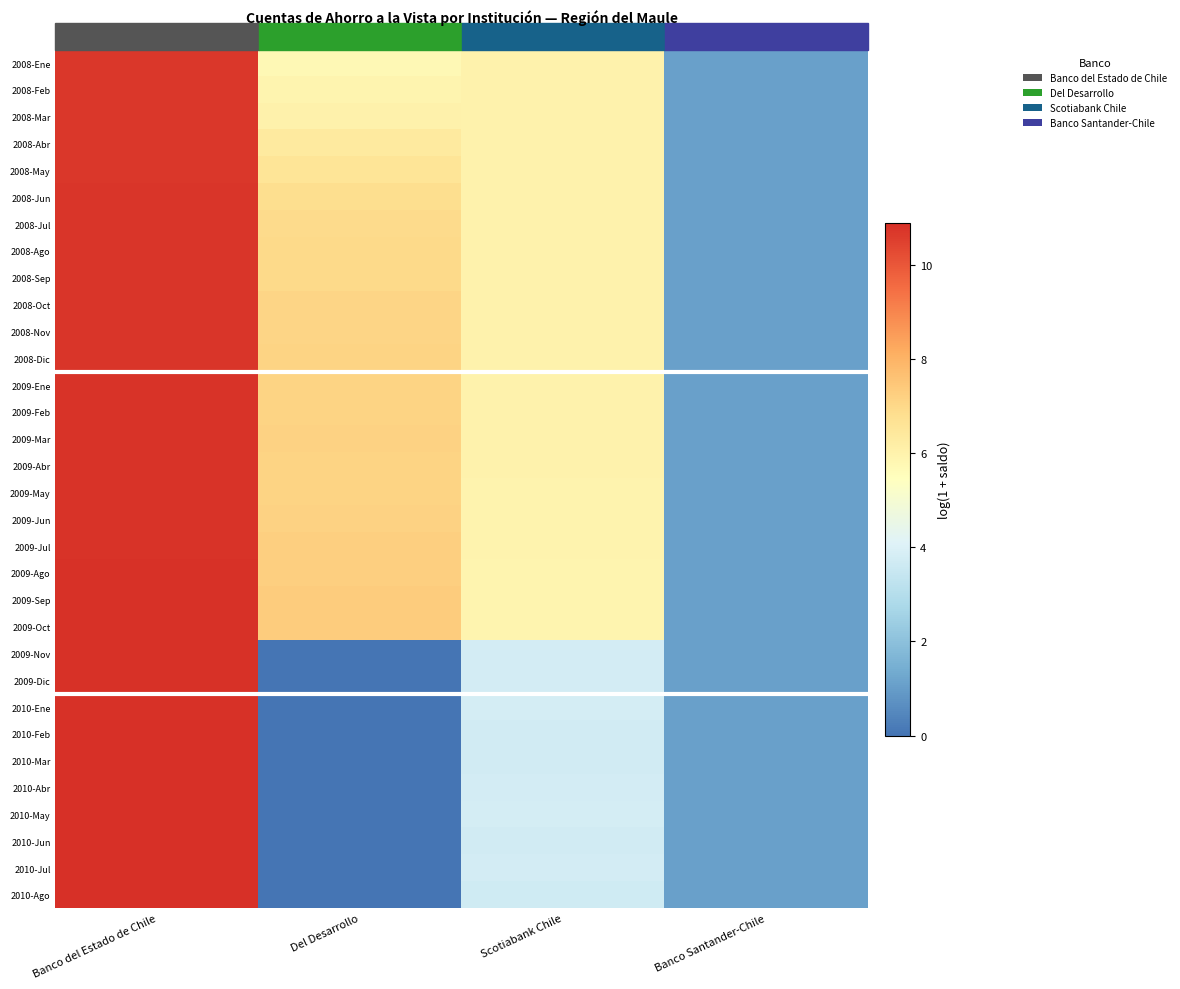

What is the total value across all series at Scotiabank Chile?

169.1